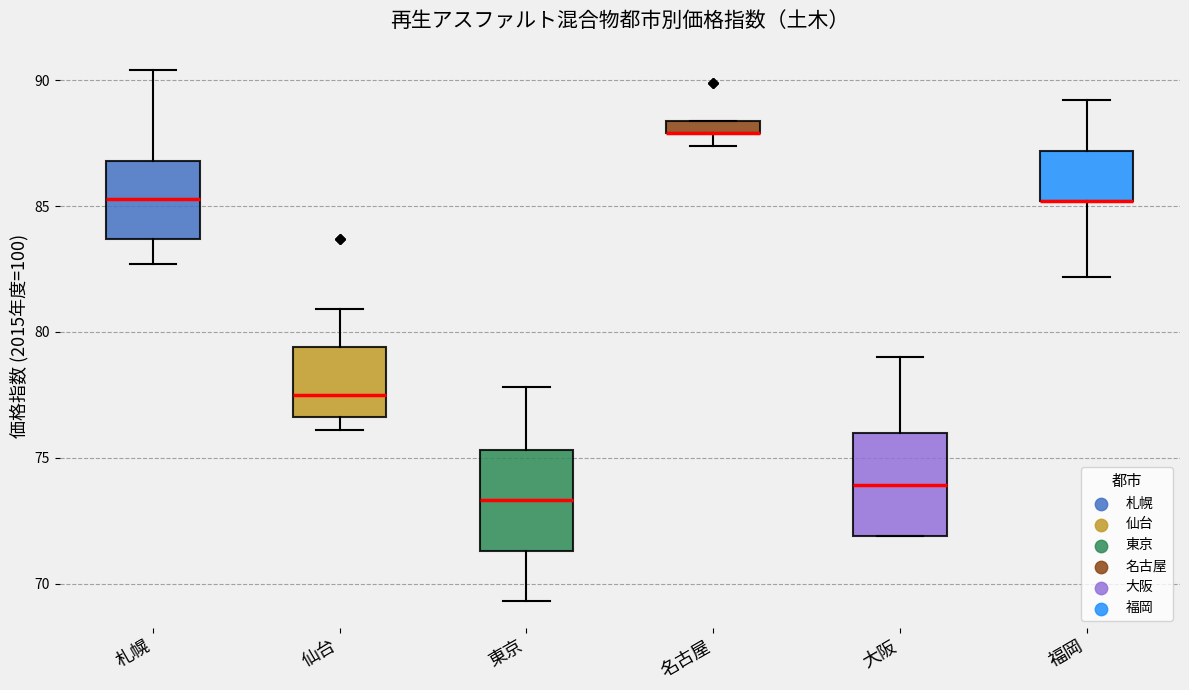

Where does the upper whisker of the box for 福岡 end on the y-axis? The values are not printed on the chart, so give them approximately, as read against the axis.

89.0